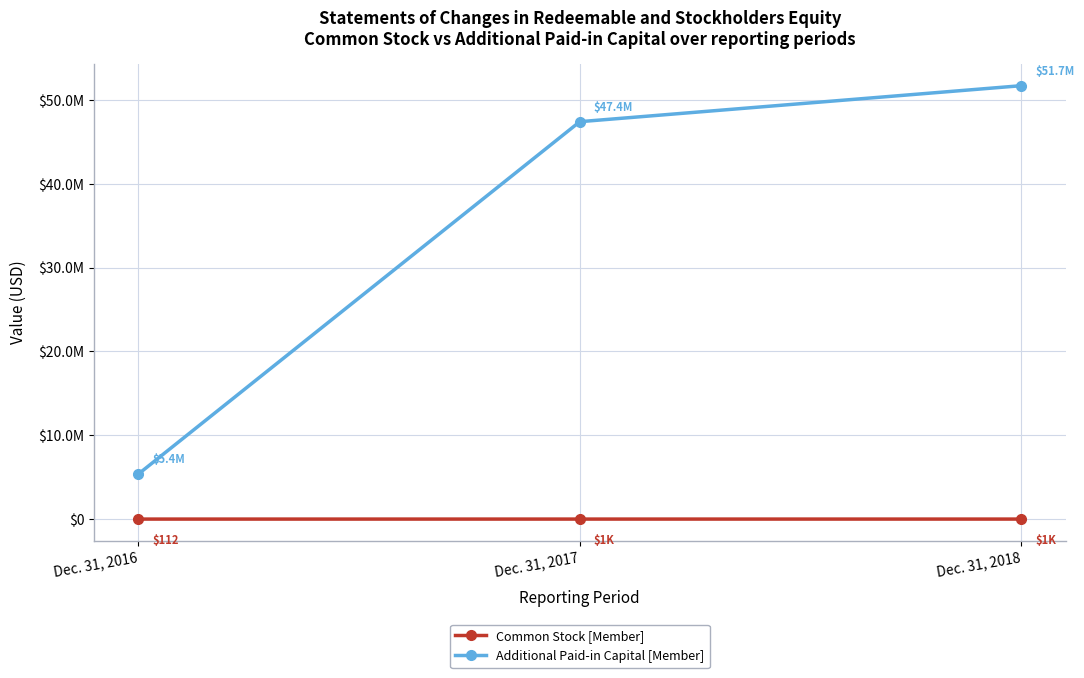

Does the chart have visible grid lines?

Yes